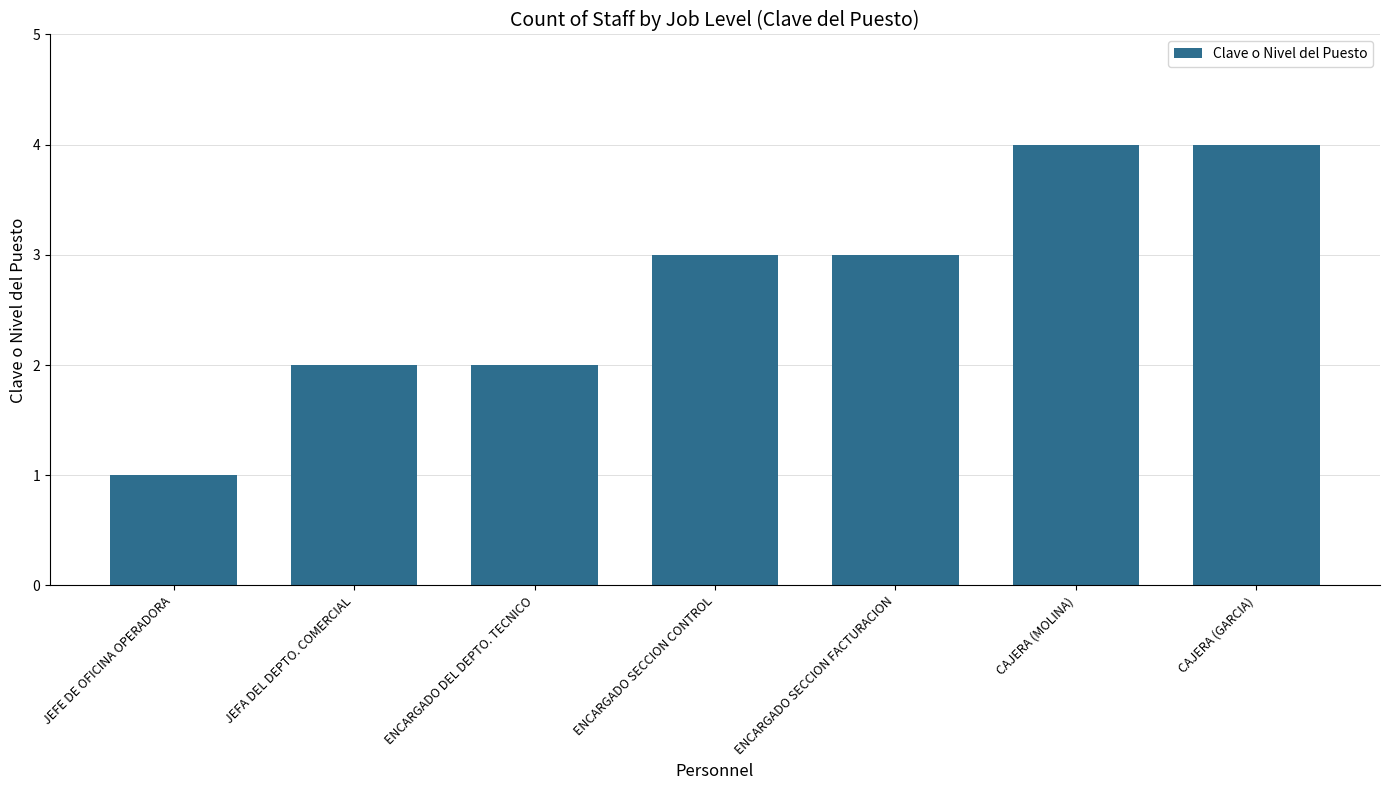

What is the change in value from JEFA DEL DEPTO. COMERCIAL to CAJERA (GARCIA)?

+2